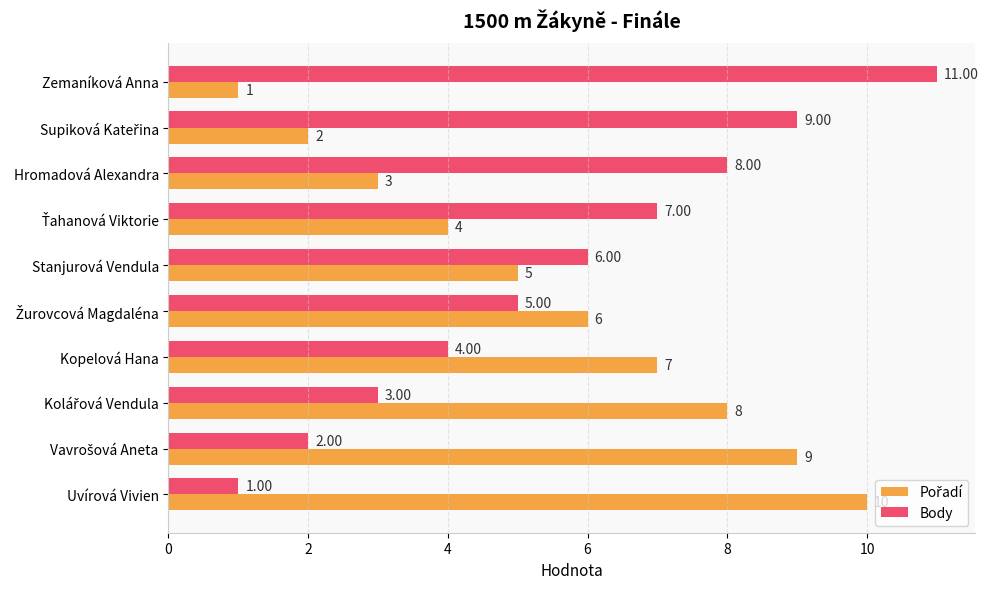

What is the average value of the Body series?

6